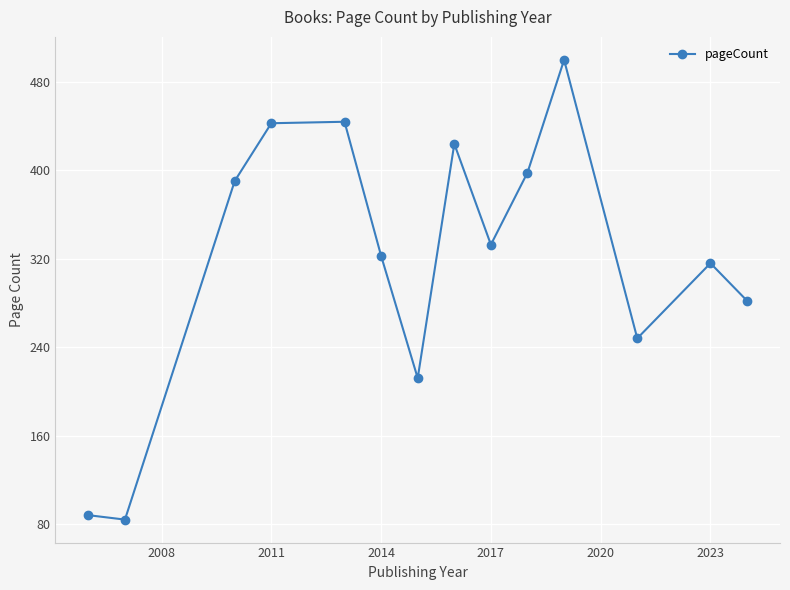

What is the smallest value displayed?

84.0